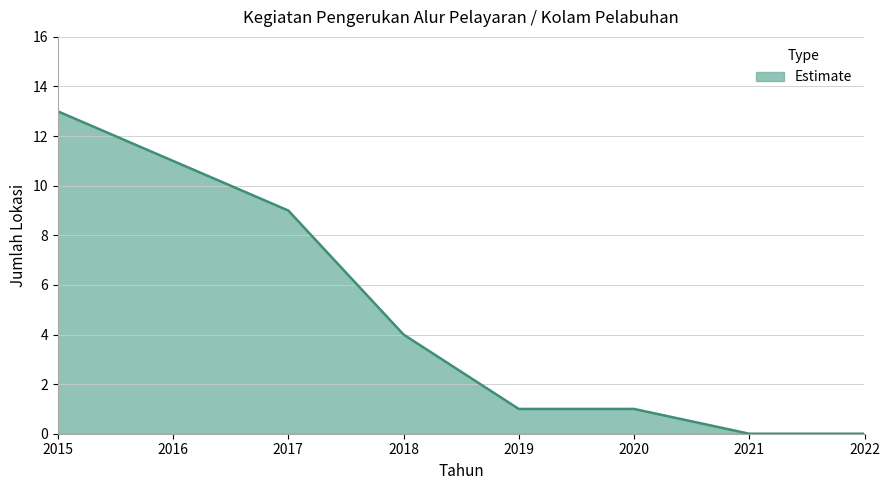

How many distinct data groups are displayed?

1